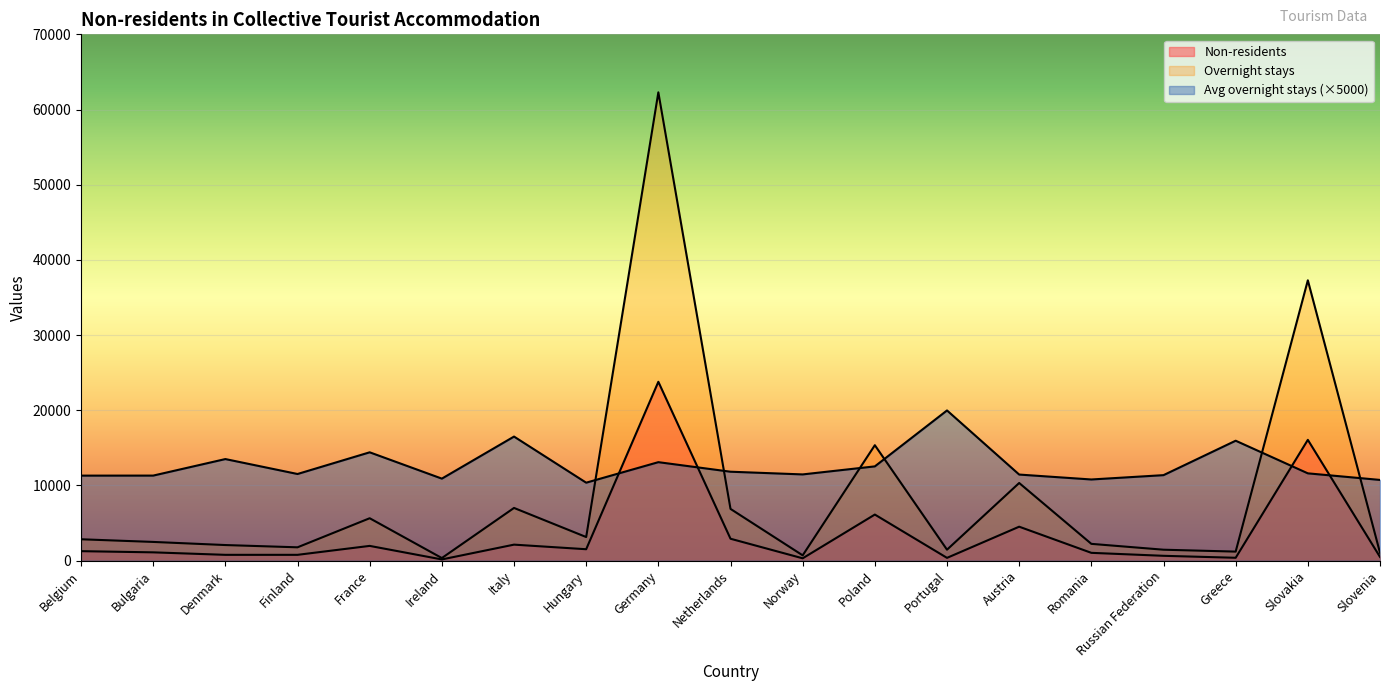

What is the difference between the maximum and minimum values in the Non-residents series?

23629.0